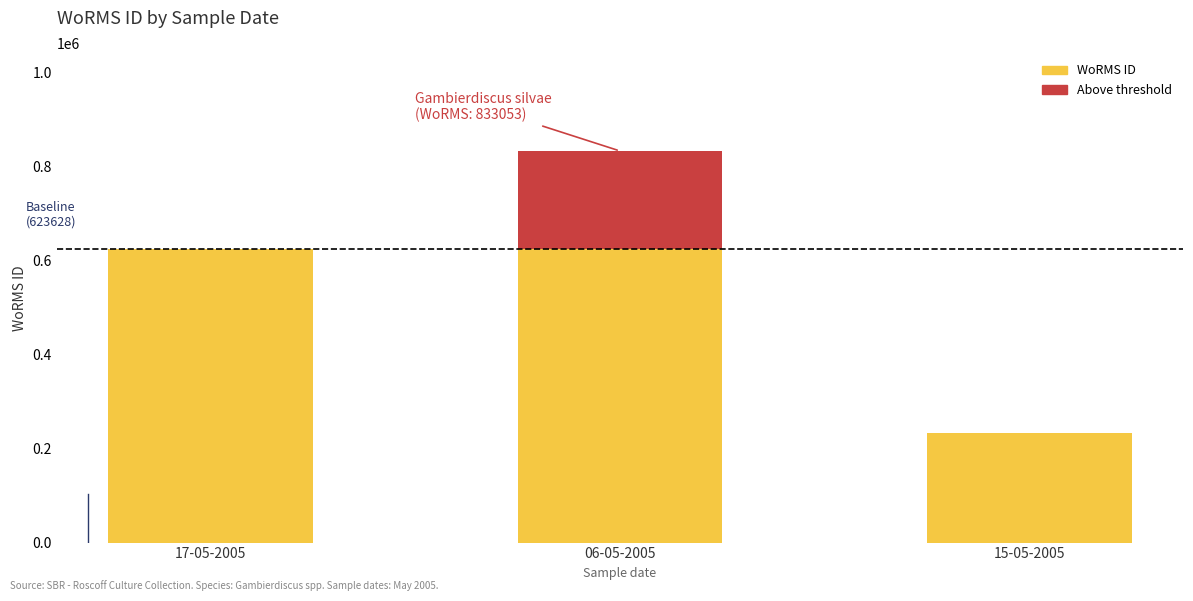

What is the difference between the second highest and minimum values?

390250